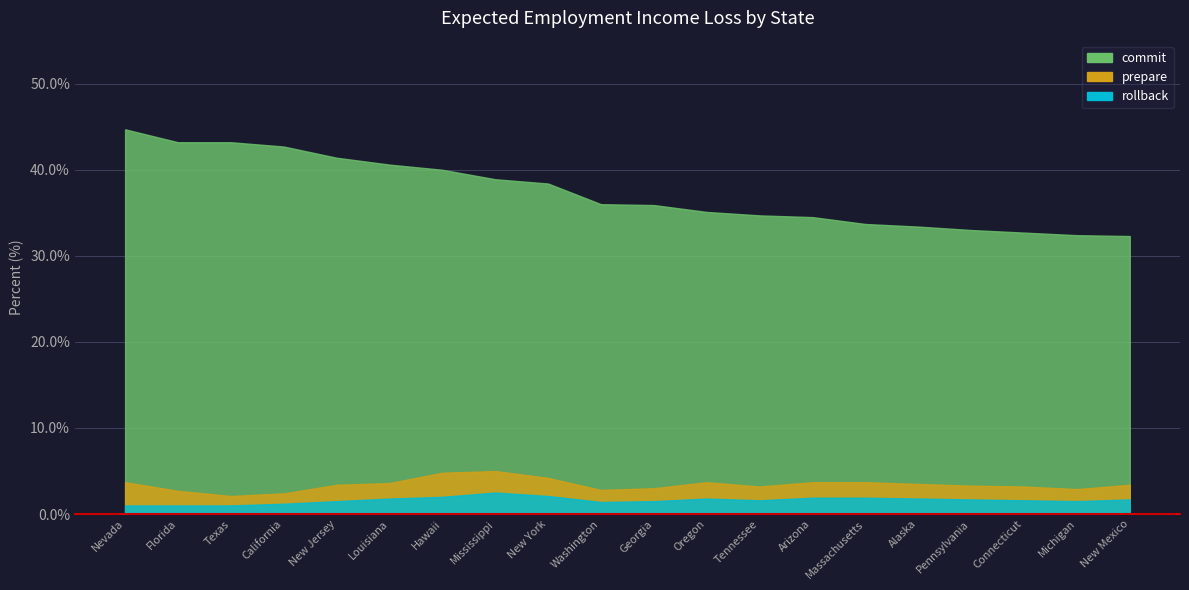

True or false: prepare has a value of 4.8 at Michigan.

False